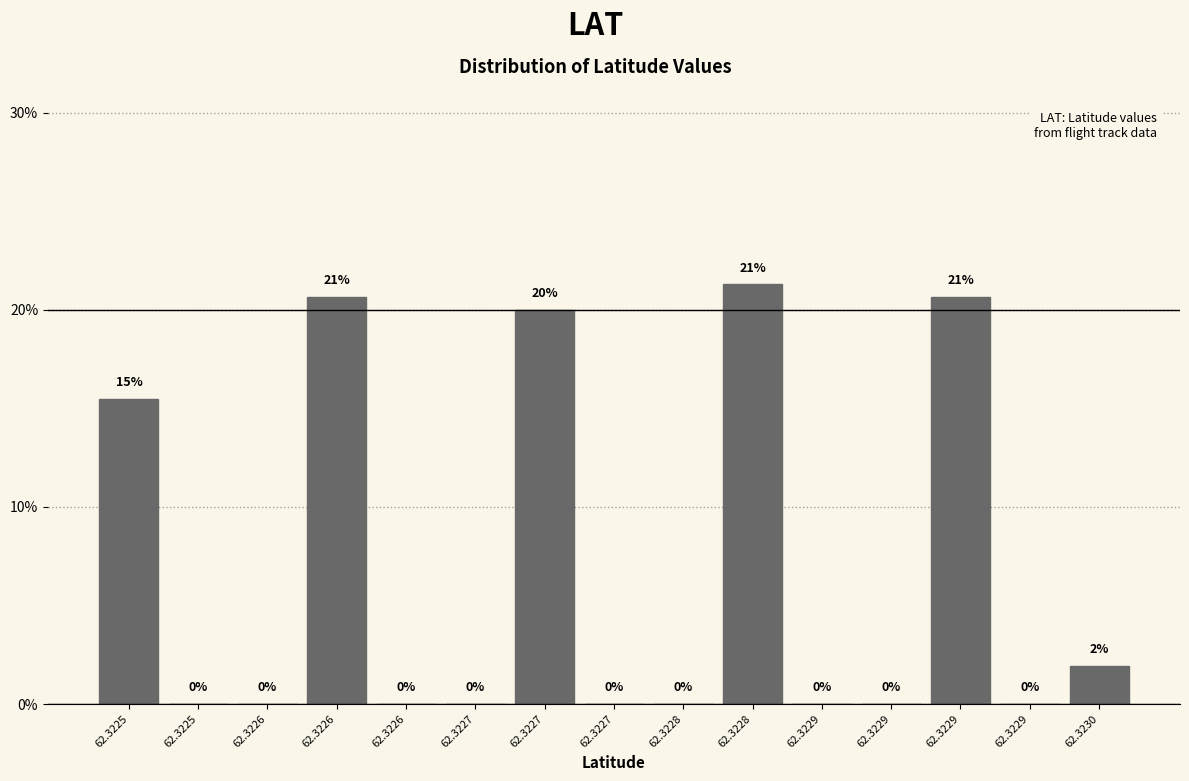

Are the bars horizontal?

No